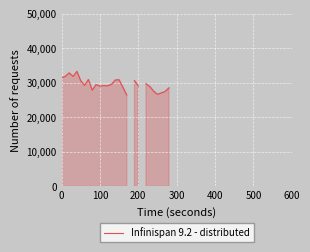

What is the greatest value displayed?

33333.3